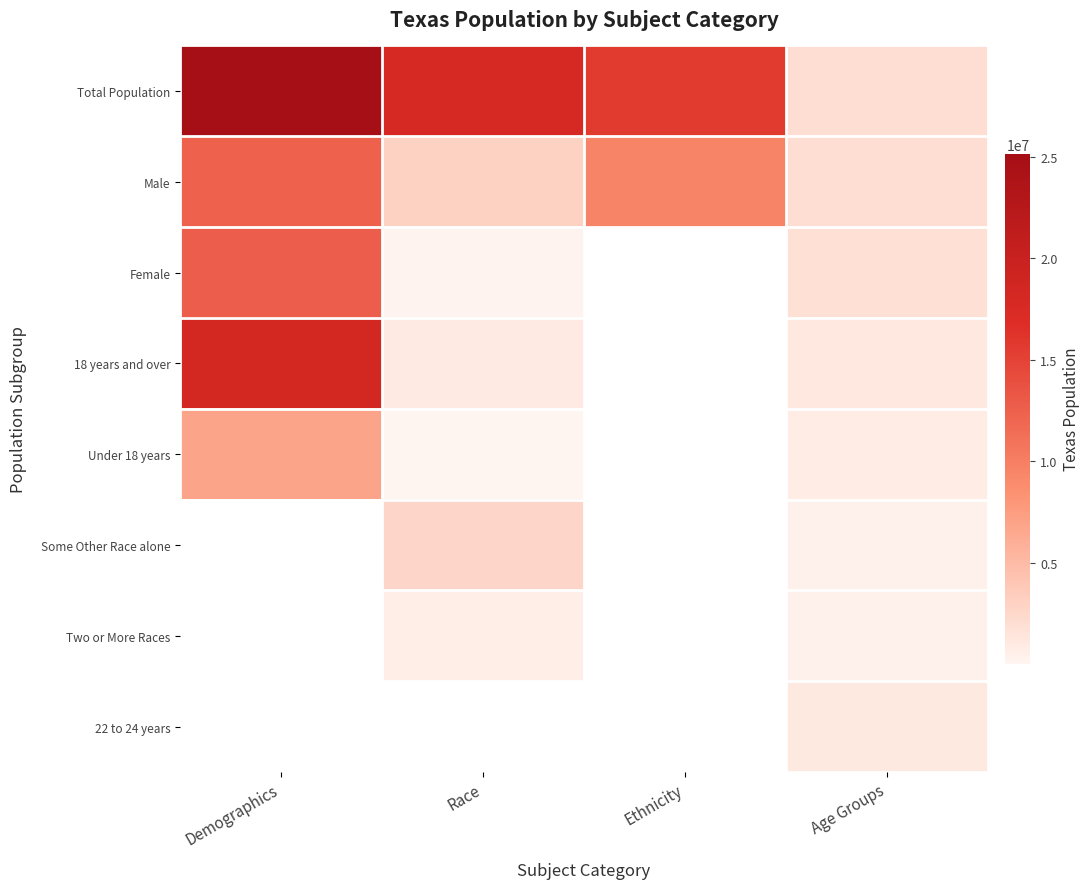

What is the difference between the Total Population values at Race and Demographics?

7444009.0